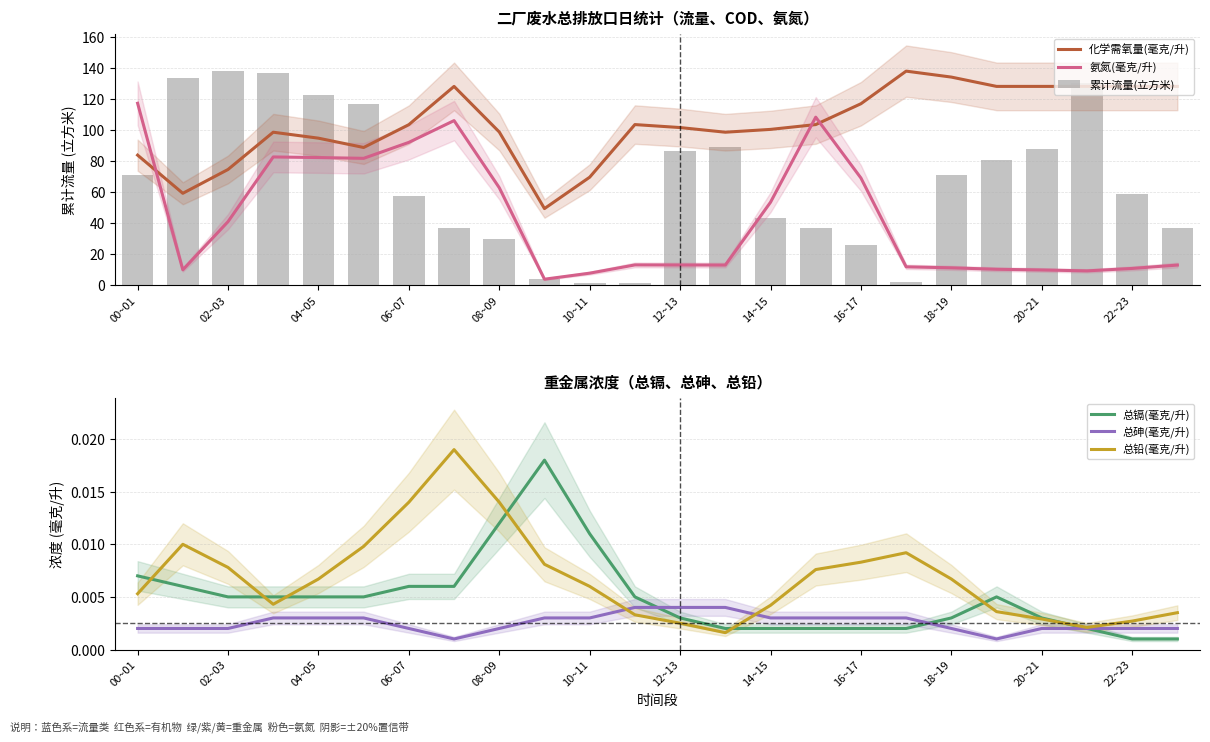

The 氨氮(毫克/升) series shows 7.6 at 10~11. True or false?

True